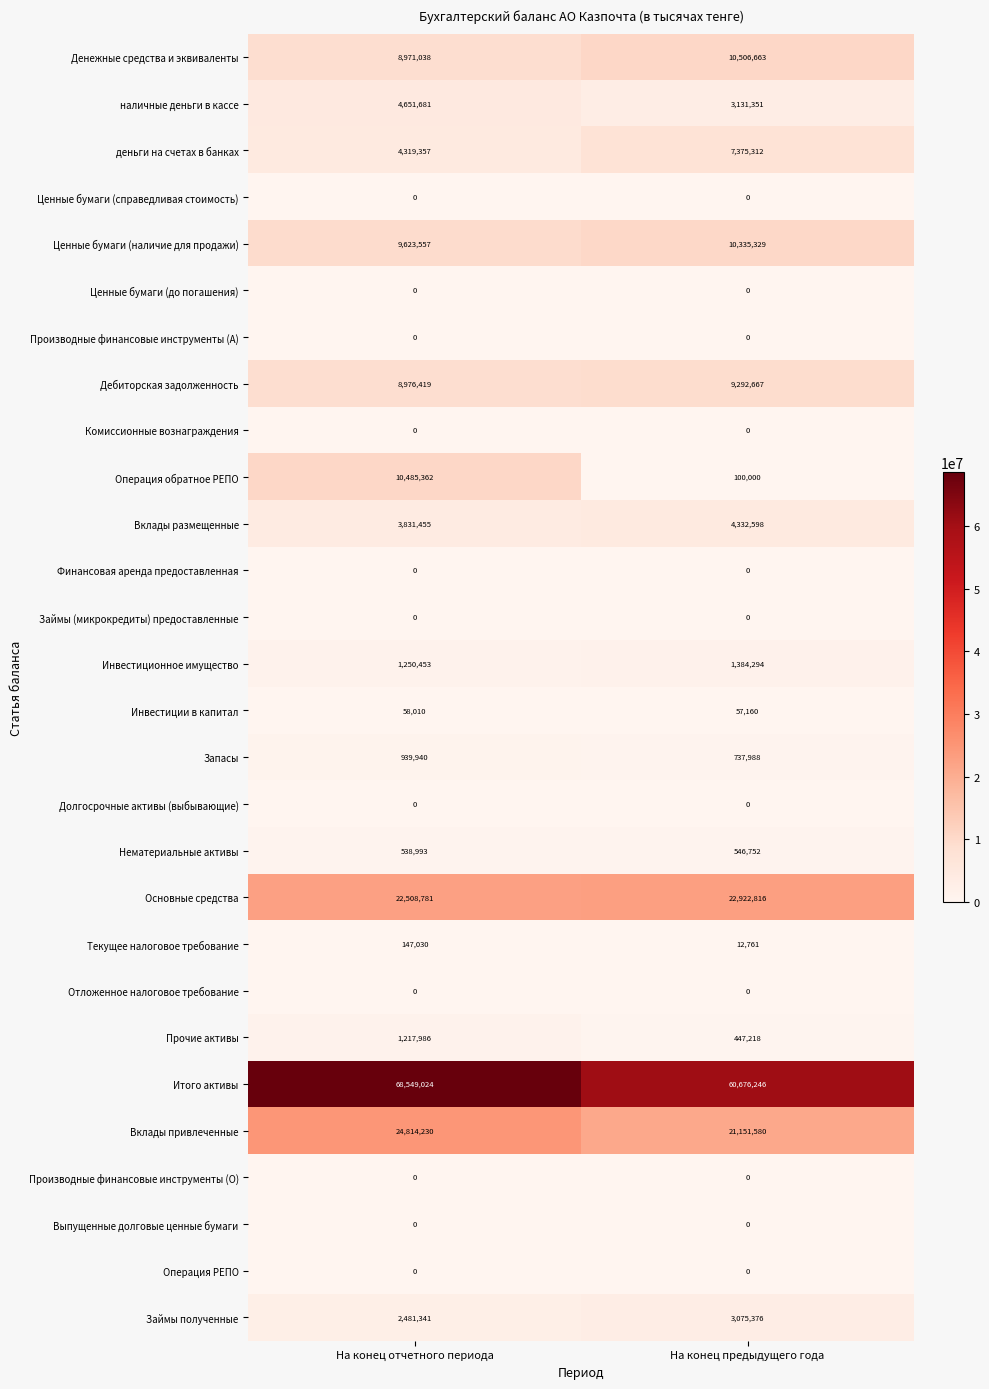

The value of Ценные бумаги (до погашения) at На конец отчетного периода is 0. True or false?

True